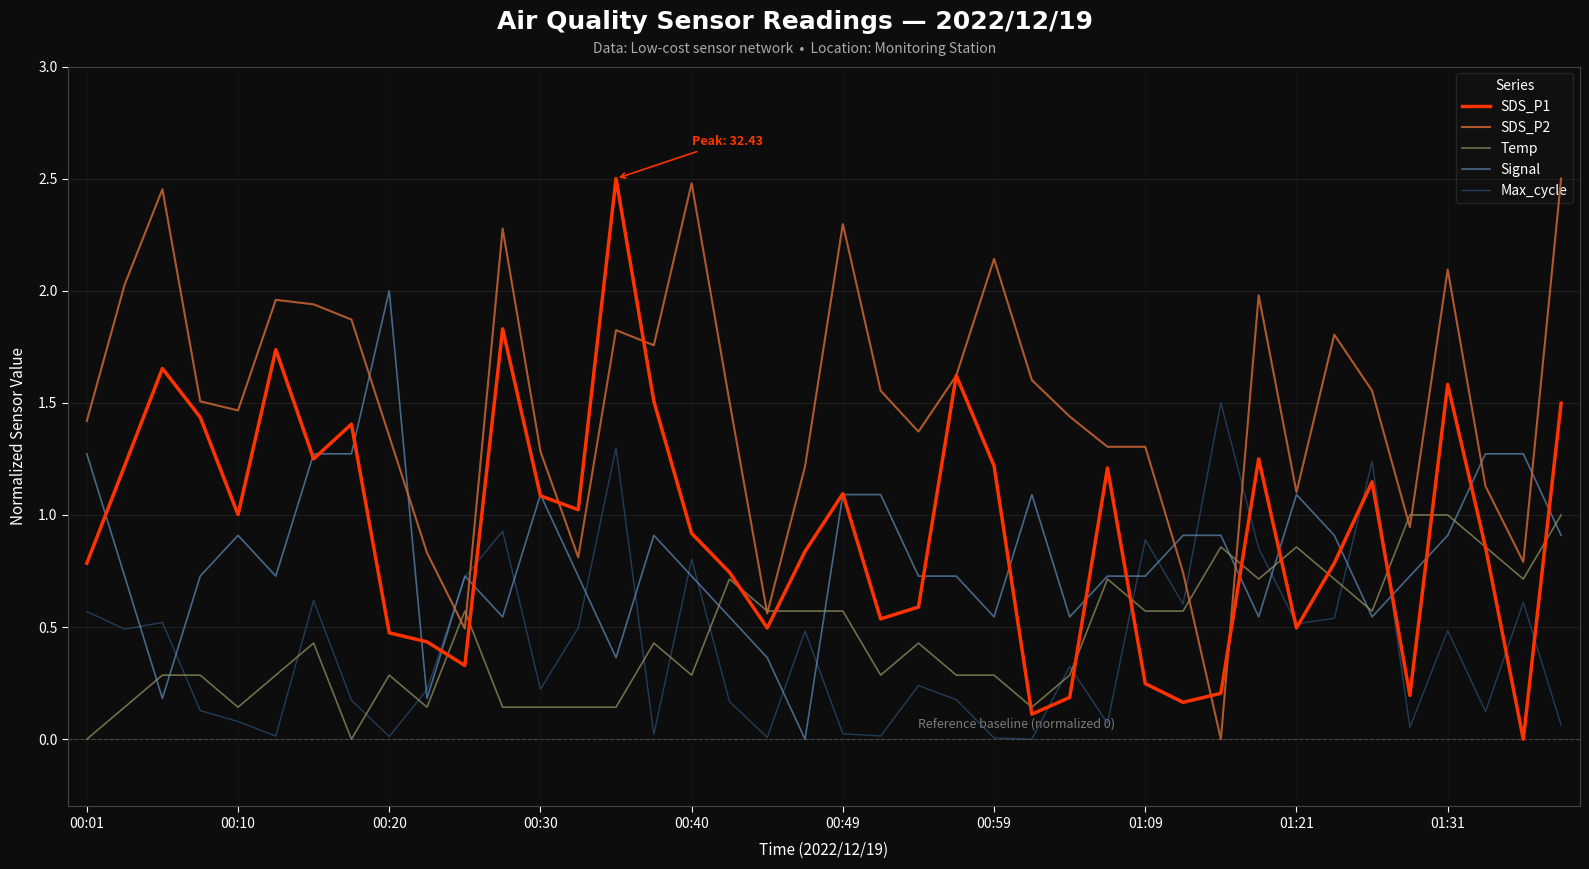

Which series has the largest total across all categories?

SDS_P2